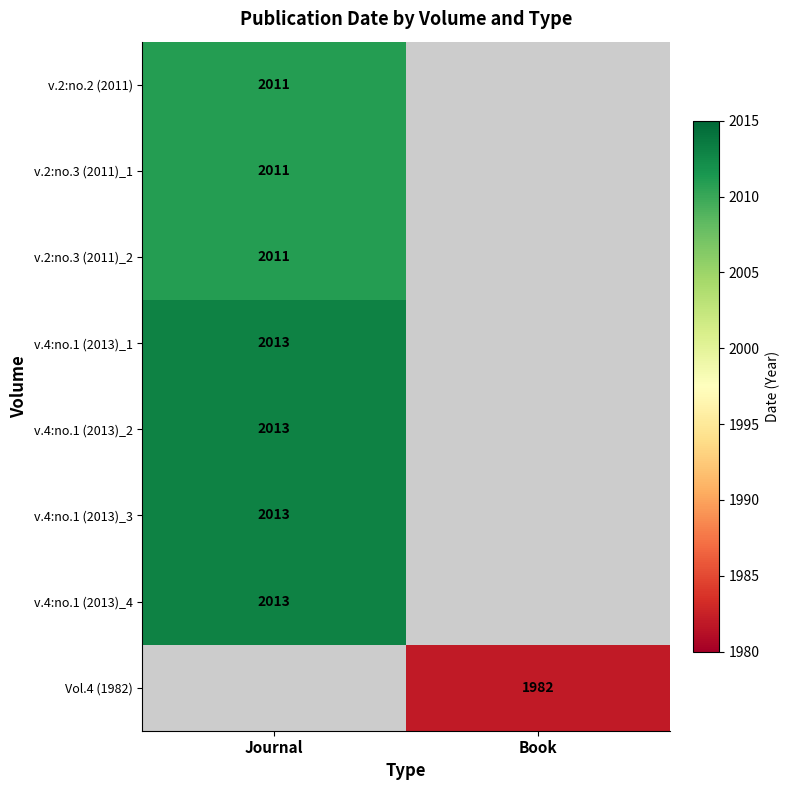

Is it true that v.4:no.1 (2013)_4 equals 2013 at Journal?

True